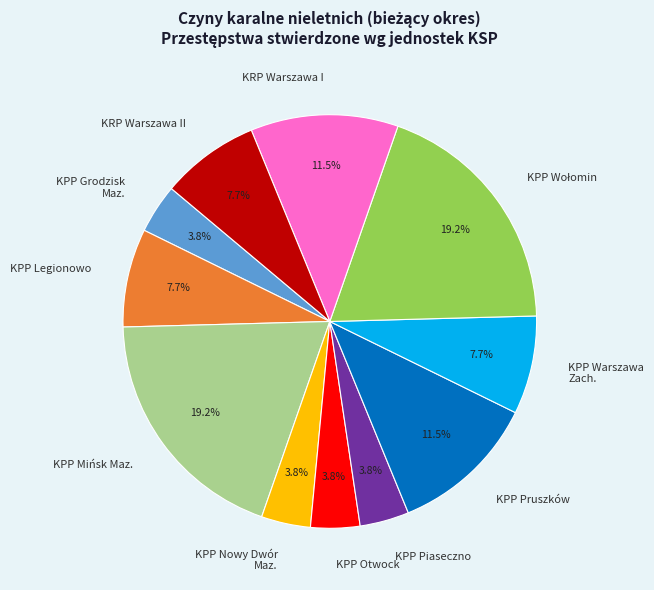

Do KPP Legionowo and KRP Warszawa I together represent more than half of the pie?

No